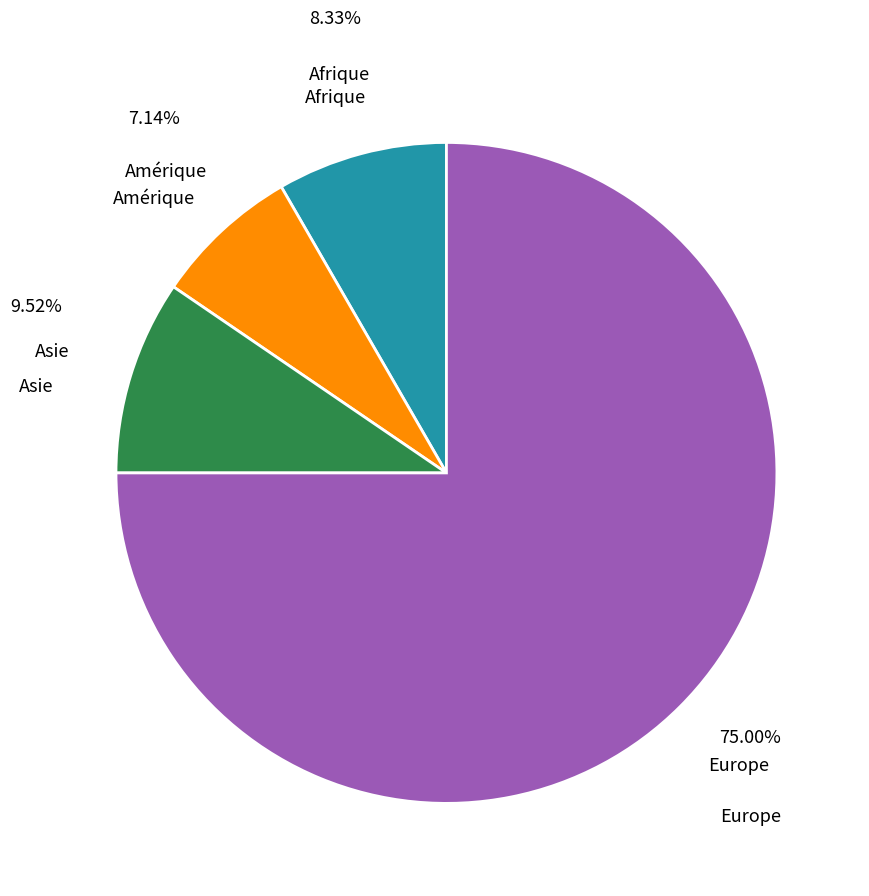

How many slices are in this pie chart?

4